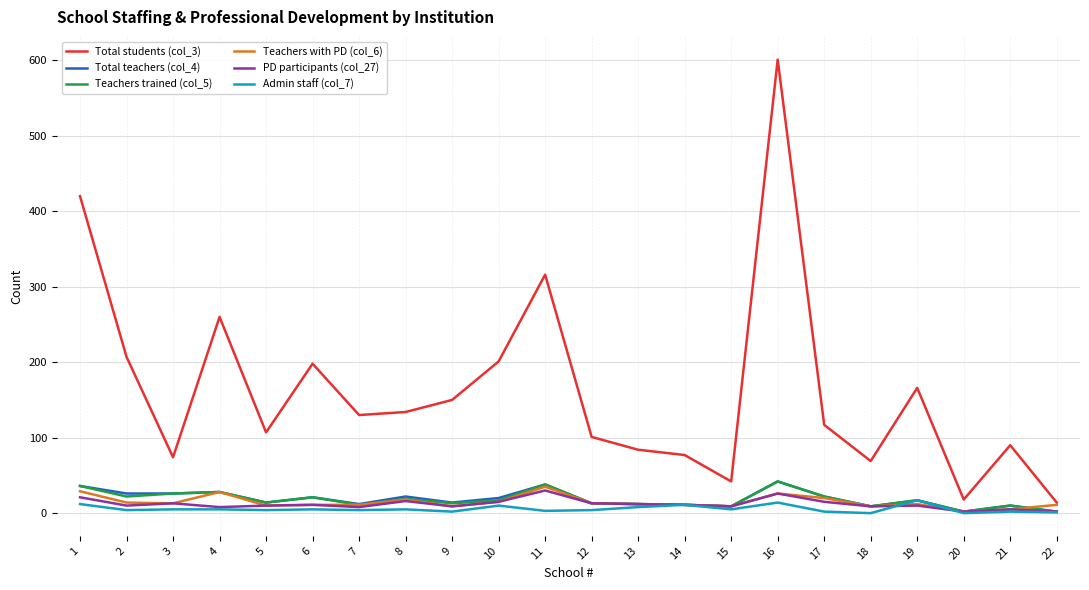

What is the sum of all Teachers with PD (col_6) values?

323